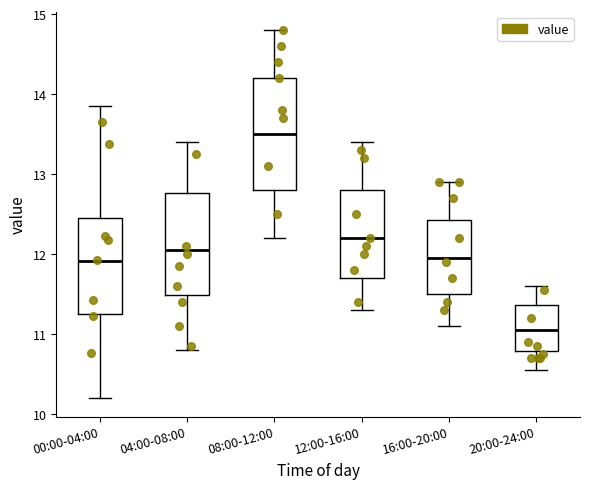

Which box is the tallest, from its lower edge to its upper edge?

08:00-12:00